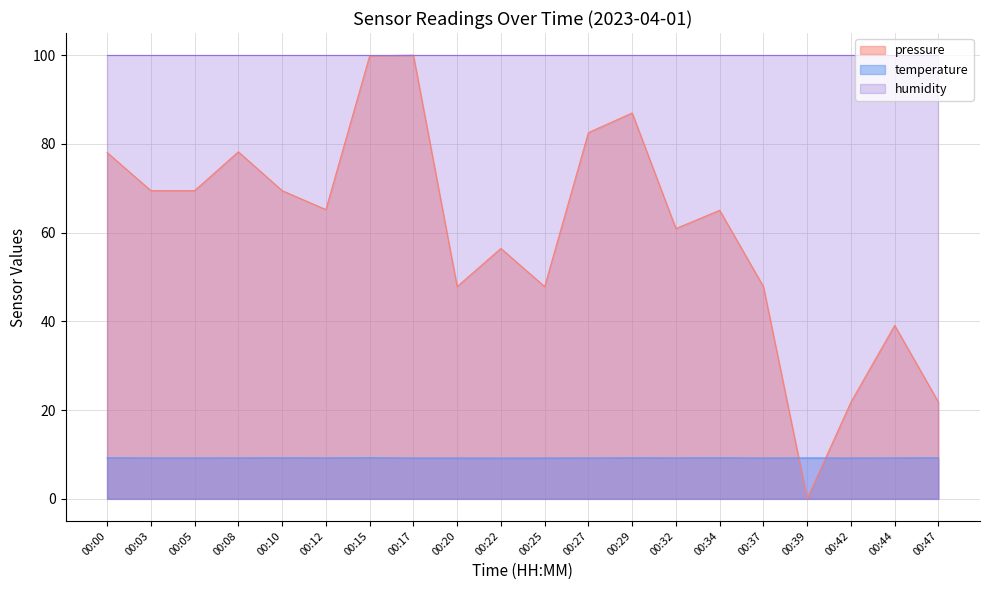

Read the temperature value at 00:15.

9.2